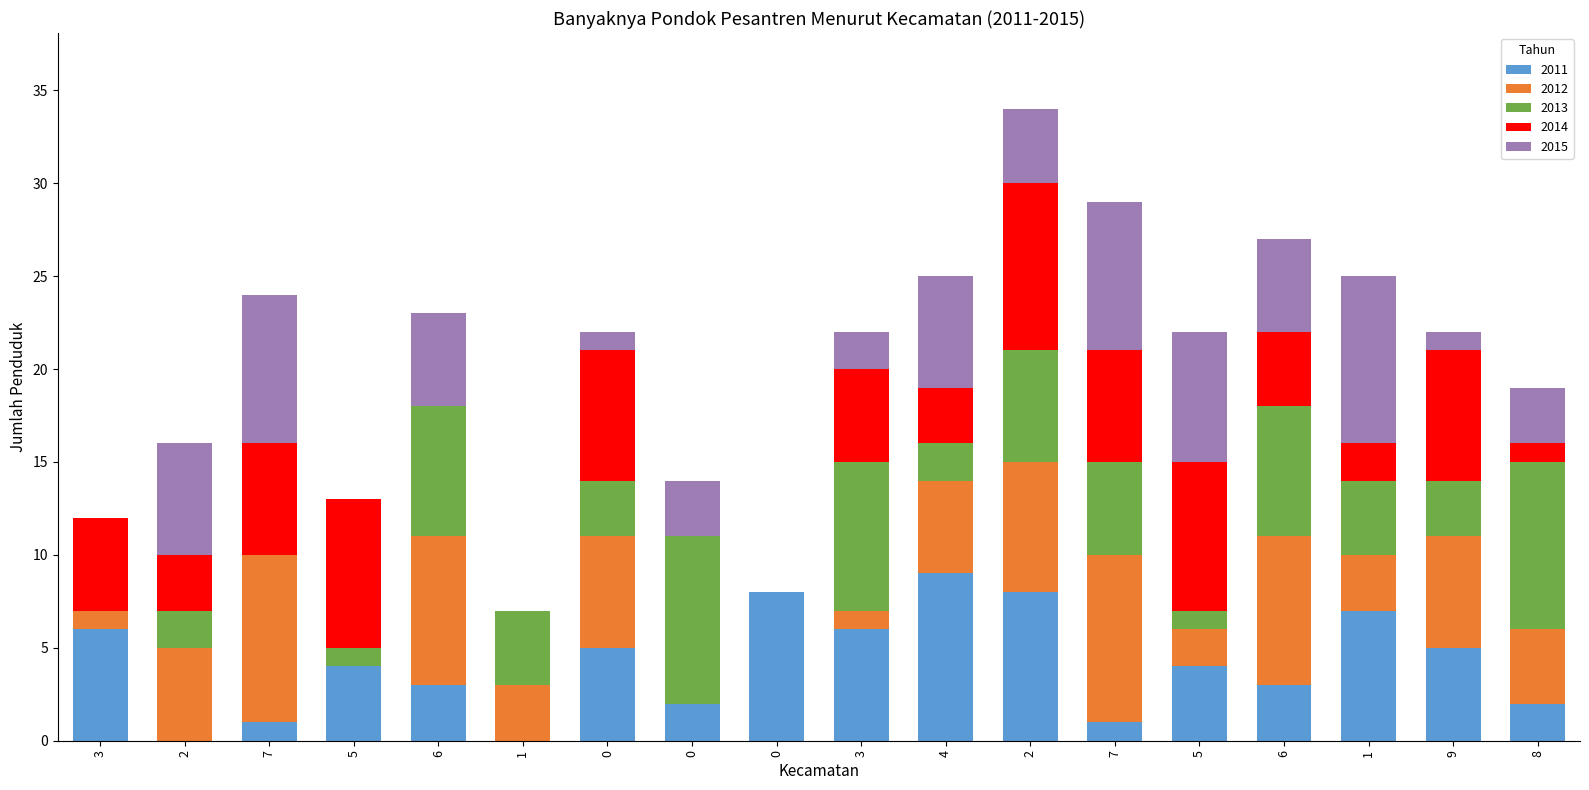

Are the bars horizontal?

No